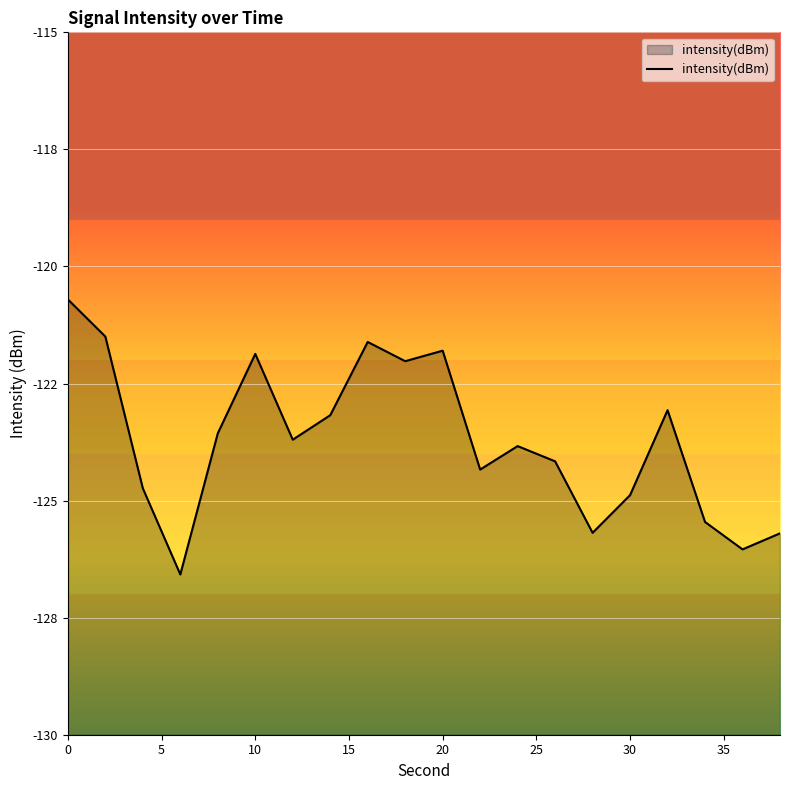

Reading left to right, extract all data points from this chart.

-120.7	-121.5	-124.7	-126.6	-123.6	-121.9	-123.7	-123.2	-121.6	-122.0	-121.8	-124.3	-123.8	-124.2	-125.7	-124.9	-123.1	-125.5	-126.0	-125.7